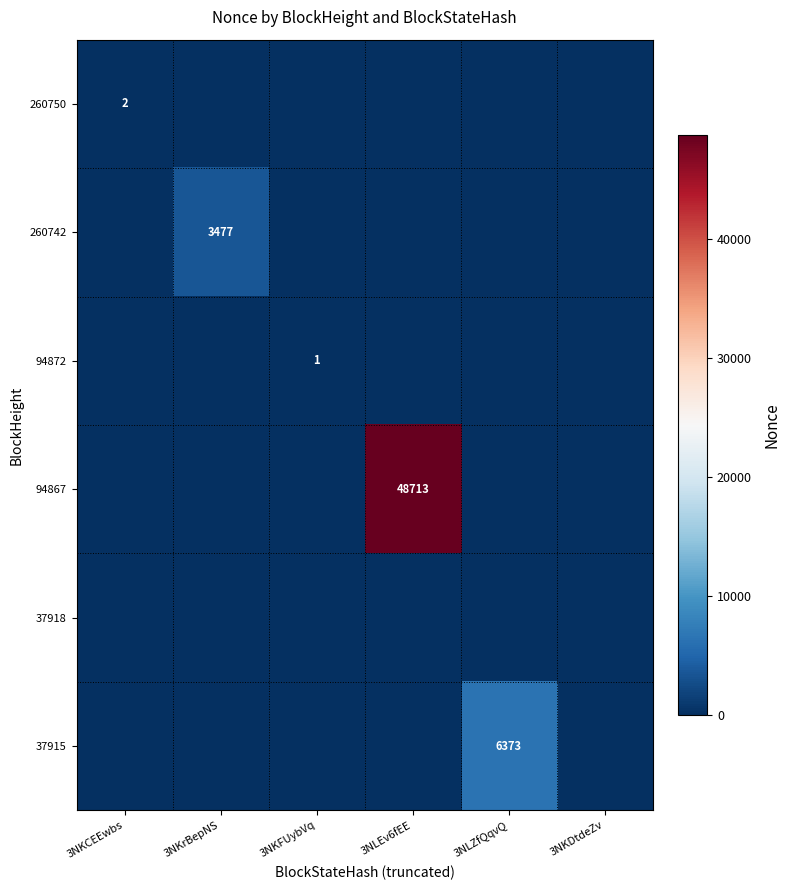

How many series are shown in this chart?

6